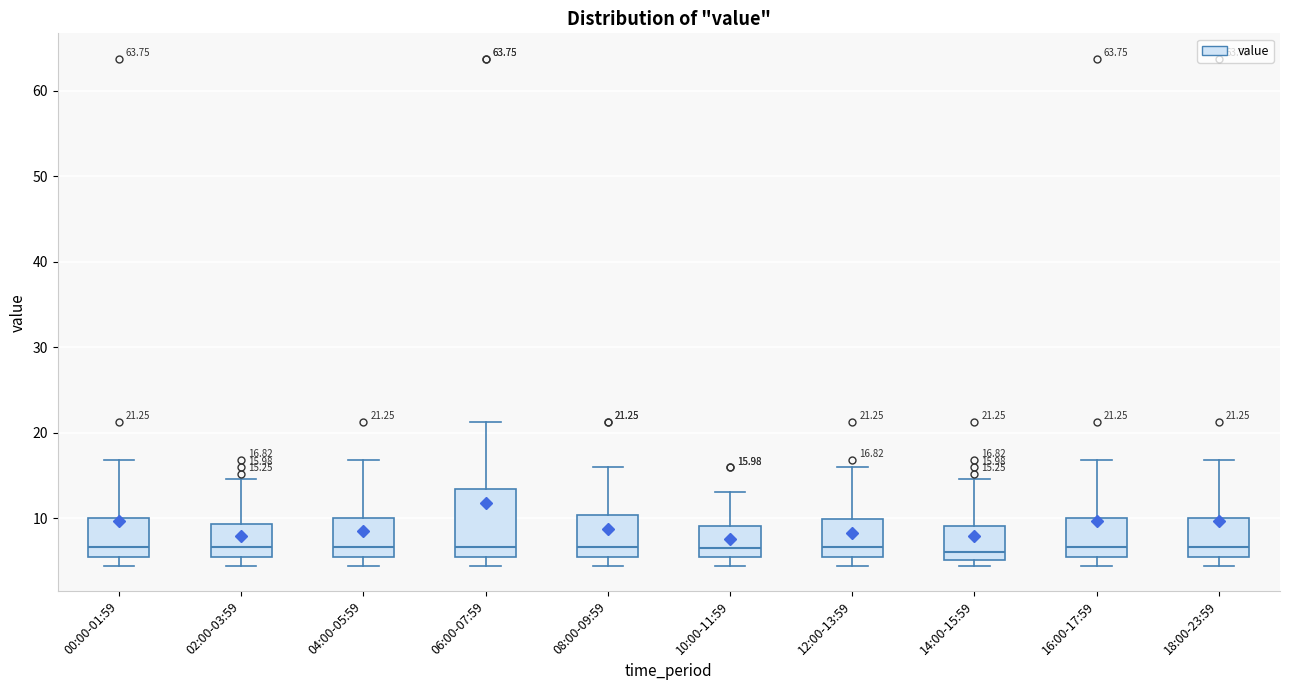

Comparing the boxes themselves (not the whiskers), which one is the tallest?

06:00-07:59